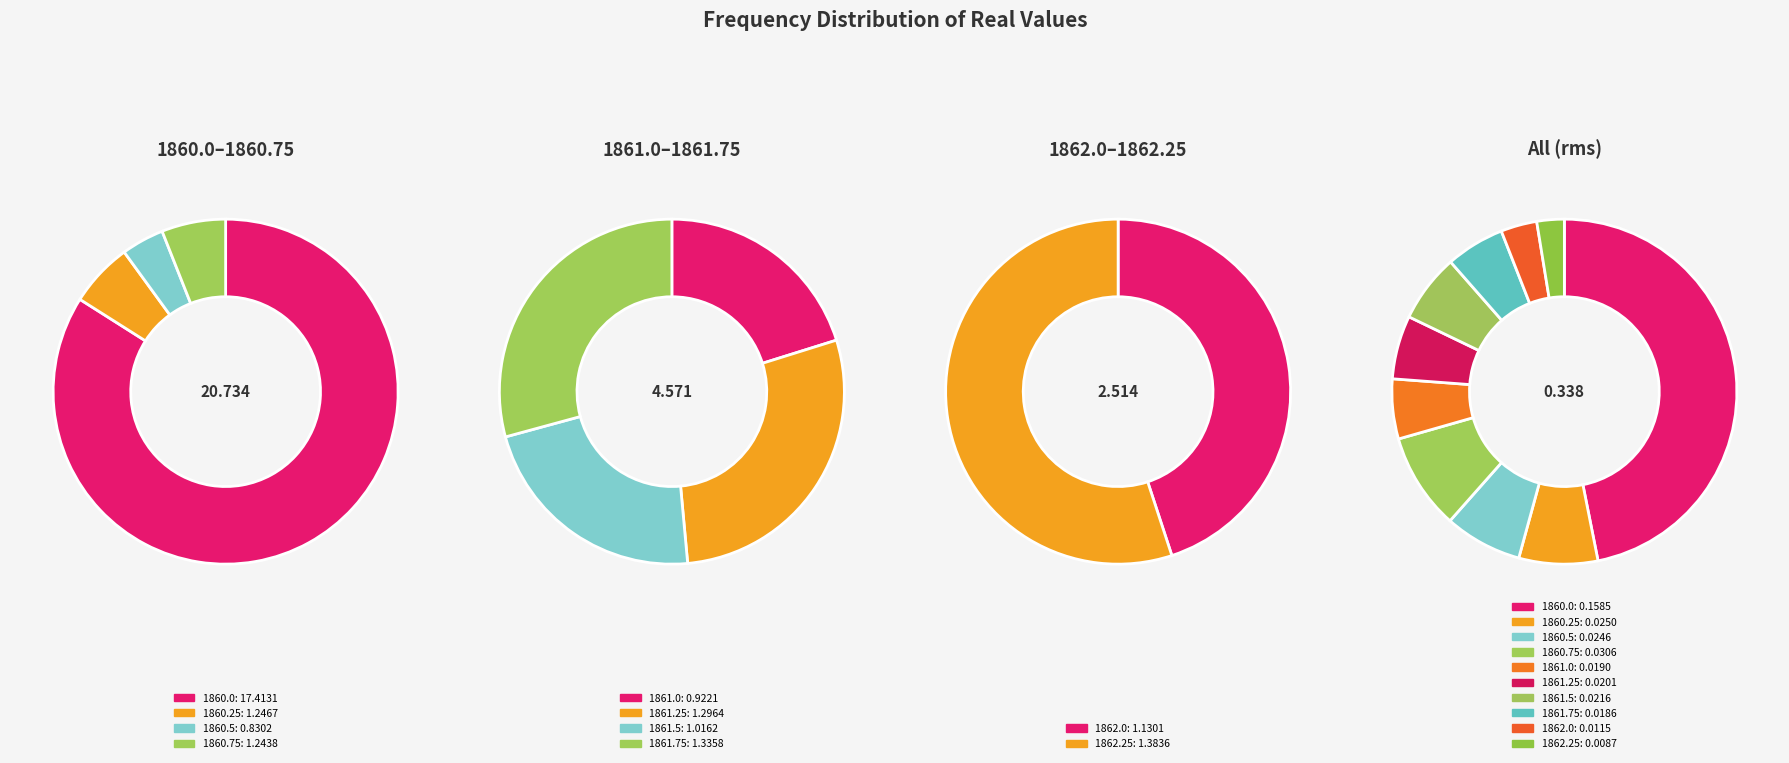

How many slices are in this pie chart?

10